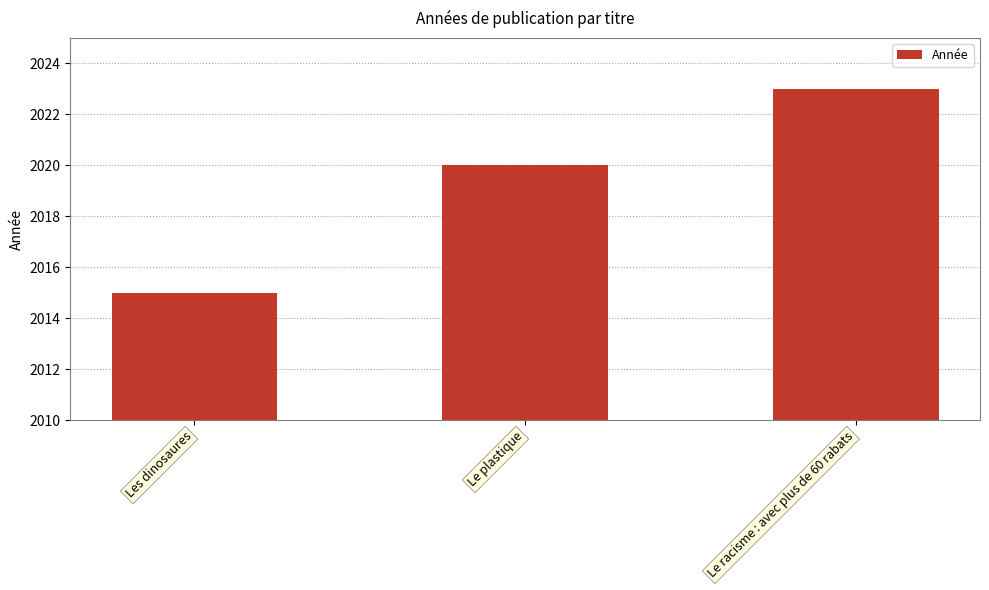

Which label corresponds to the largest value in the chart?

Le racisme : avec plus de 60 rabats